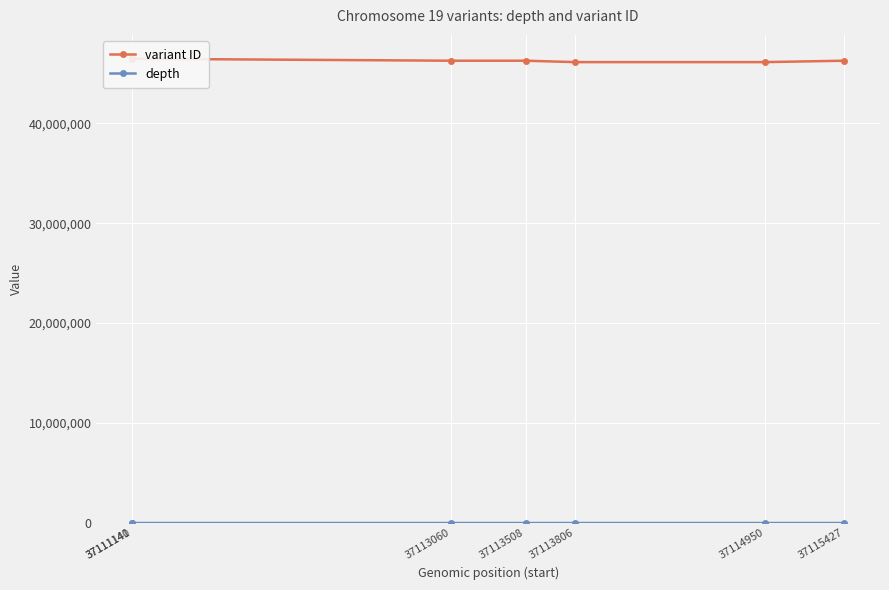

What is the value of the depth point at the 7th from the left?

7